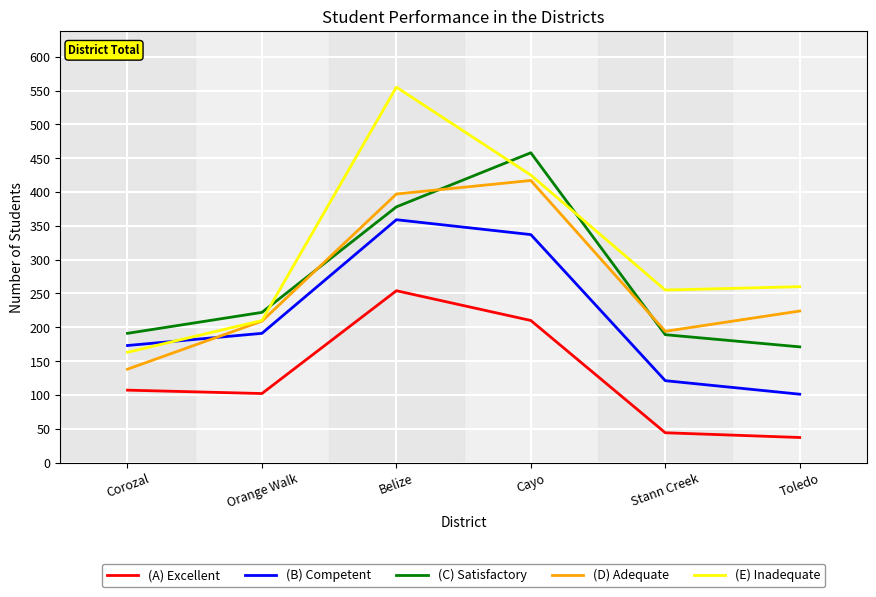

The (A) Excellent series shows 102 at Orange Walk. True or false?

True